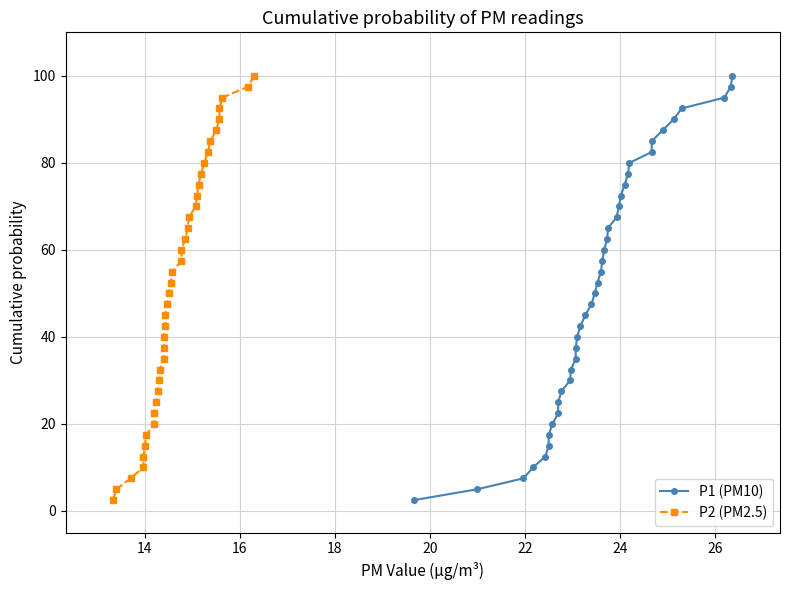

Rank the series by their maximum value, from highest to lowest.

P1 (PM10), P2 (PM2.5)